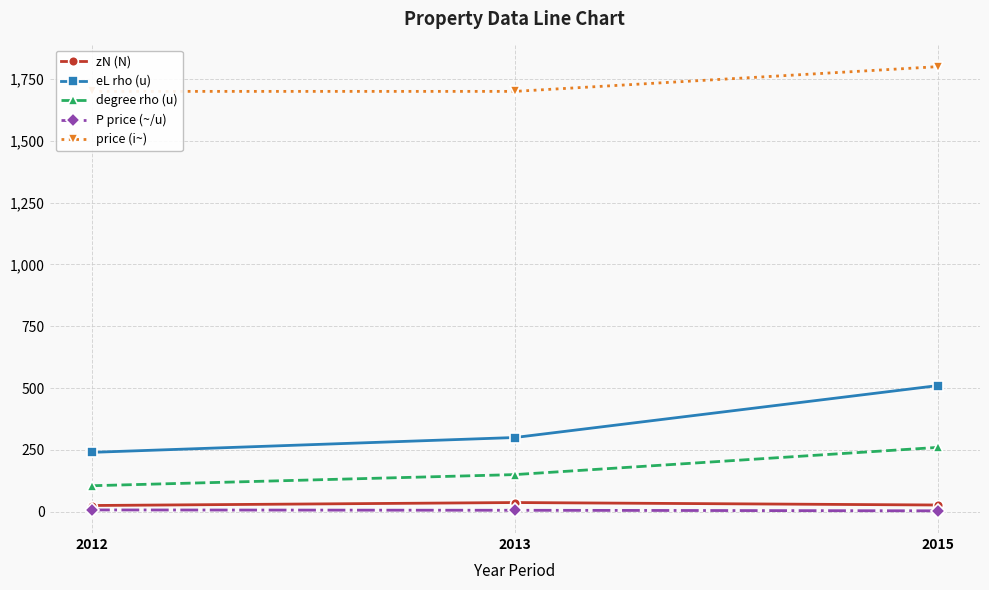

Which series has the largest total across all categories?

price (i~)